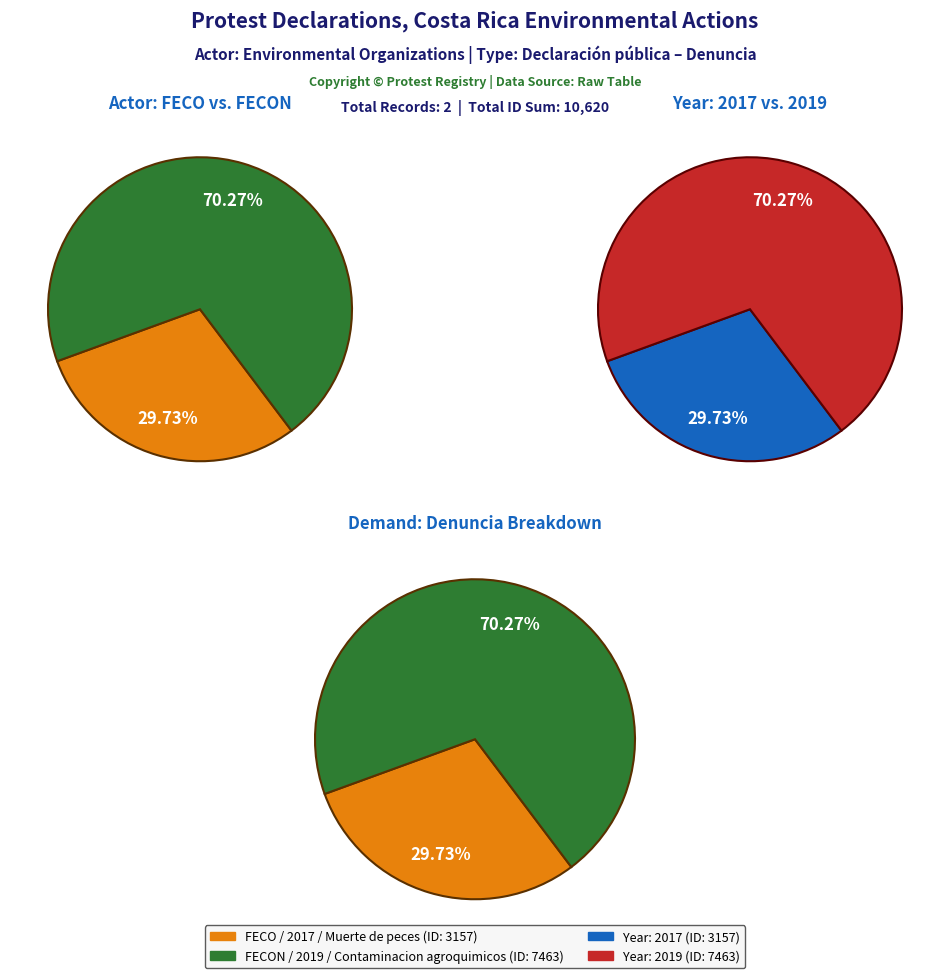

What percentage is NOT represented by FECON?

29.7%